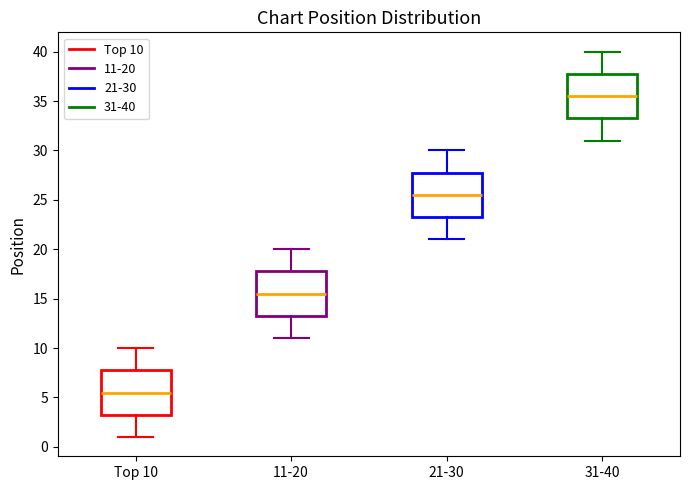

Reading left to right, transcribe this box plot: for each box, give where its median line is, the range the box spans, and where its two whiskers end, as read against the y-axis. The values are not printed on the chart, so give them approximately, as read against the axis.

Top 10: median 5.5, box 3.5 to 8.0, whiskers 1.0 to 10.0
11-20: median 15.5, box 13.5 to 18.0, whiskers 11.0 to 20.0
21-30: median 25.5, box 23.5 to 28.0, whiskers 21.0 to 30.0
31-40: median 35.5, box 33.5 to 38.0, whiskers 31.0 to 40.0